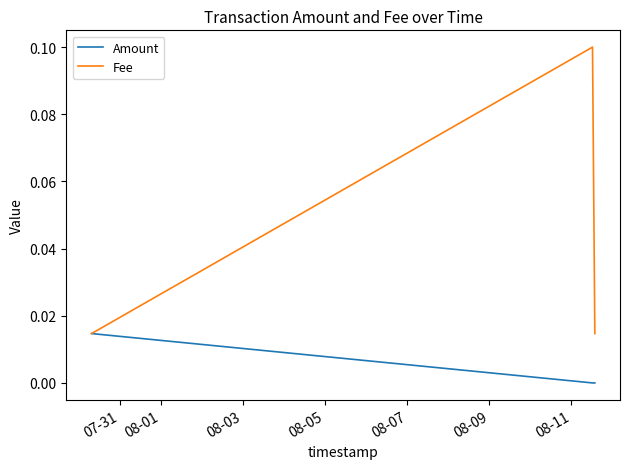

Rank the series by their average value, from lowest to highest.

Amount, Fee